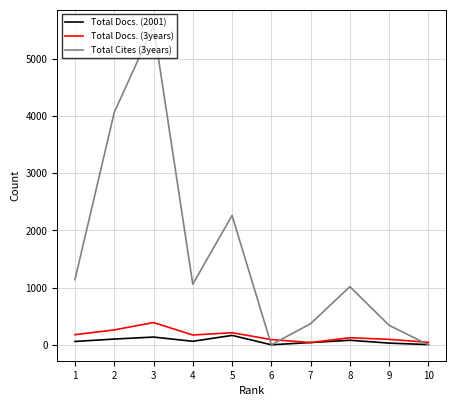

Which series has the largest range (max minus min)?

Total Cites (3years)